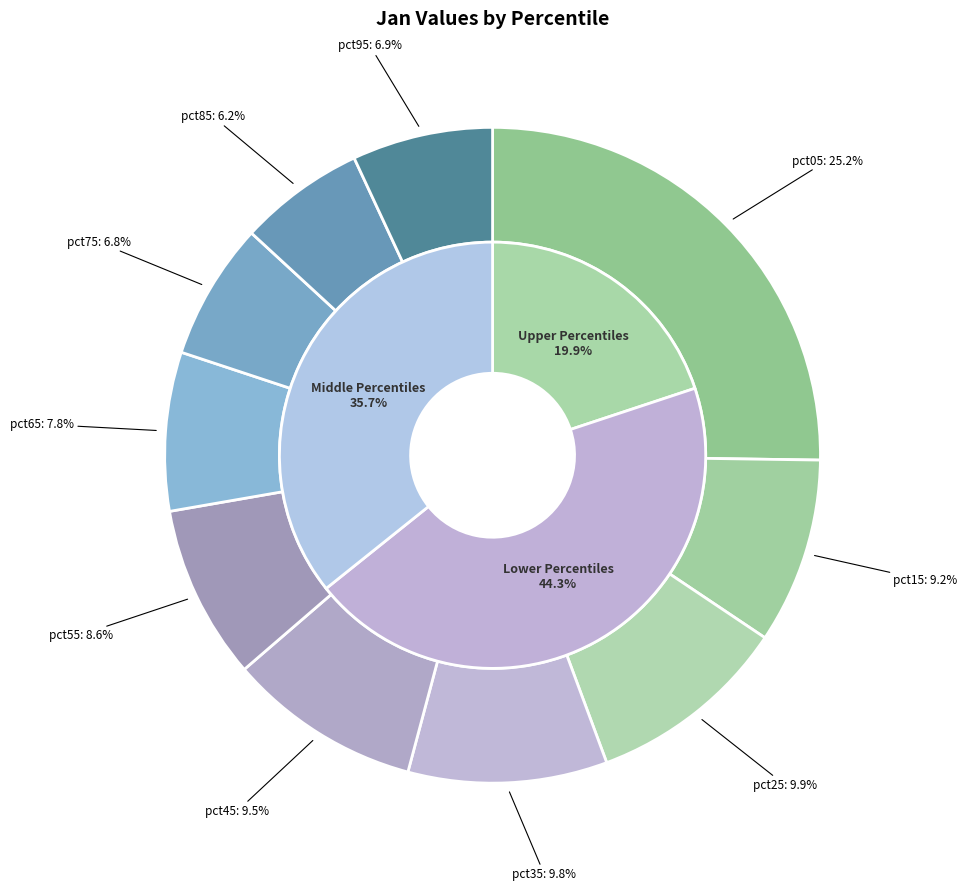

To the nearest percent, what percentage of the pie is pct85?

6%